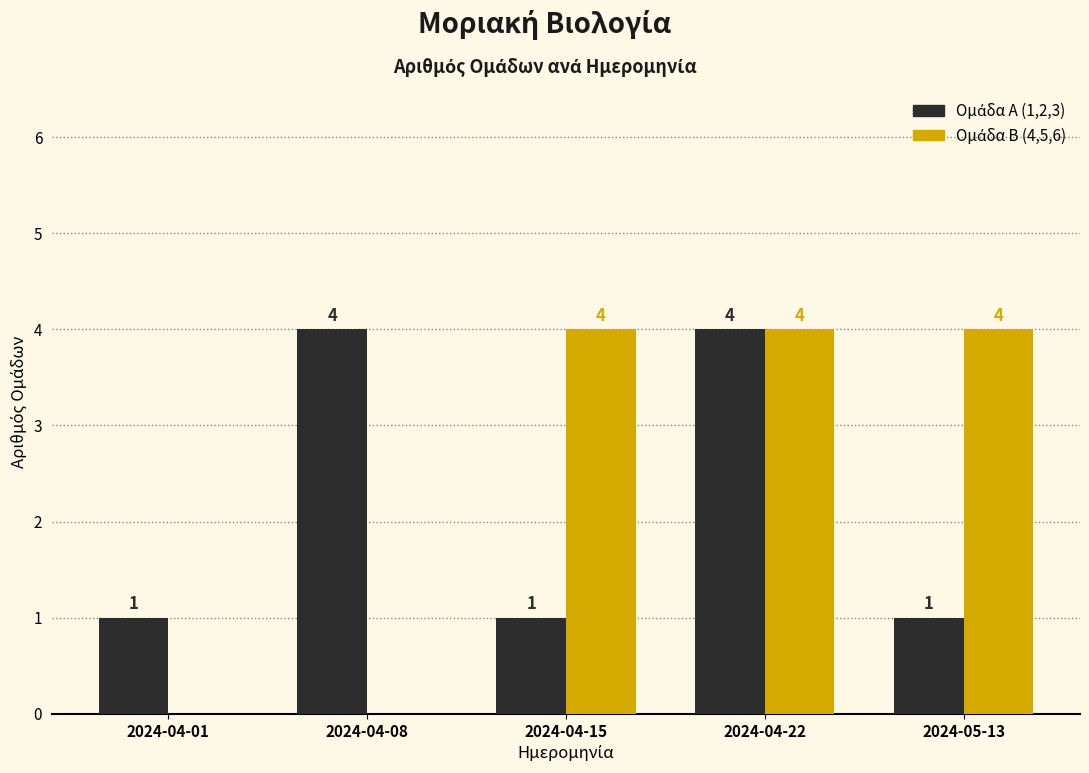

What is the total value across all series at 2024-04-22?

8